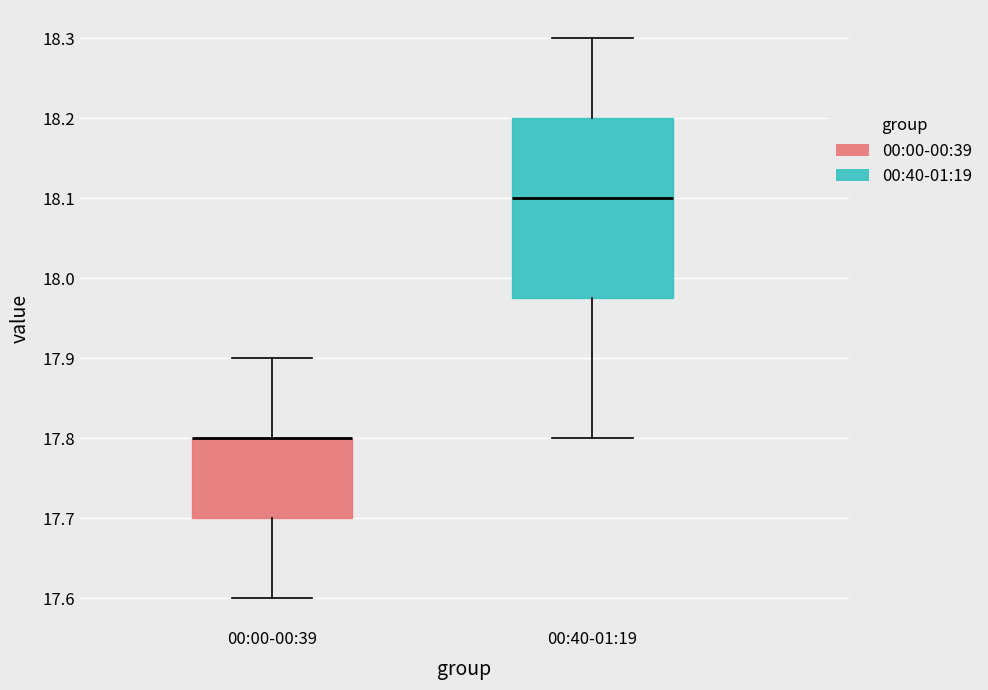

Where does the upper whisker of the box for 00:00-00:39 end on the y-axis? The values are not printed on the chart, so give them approximately, as read against the axis.

17.90